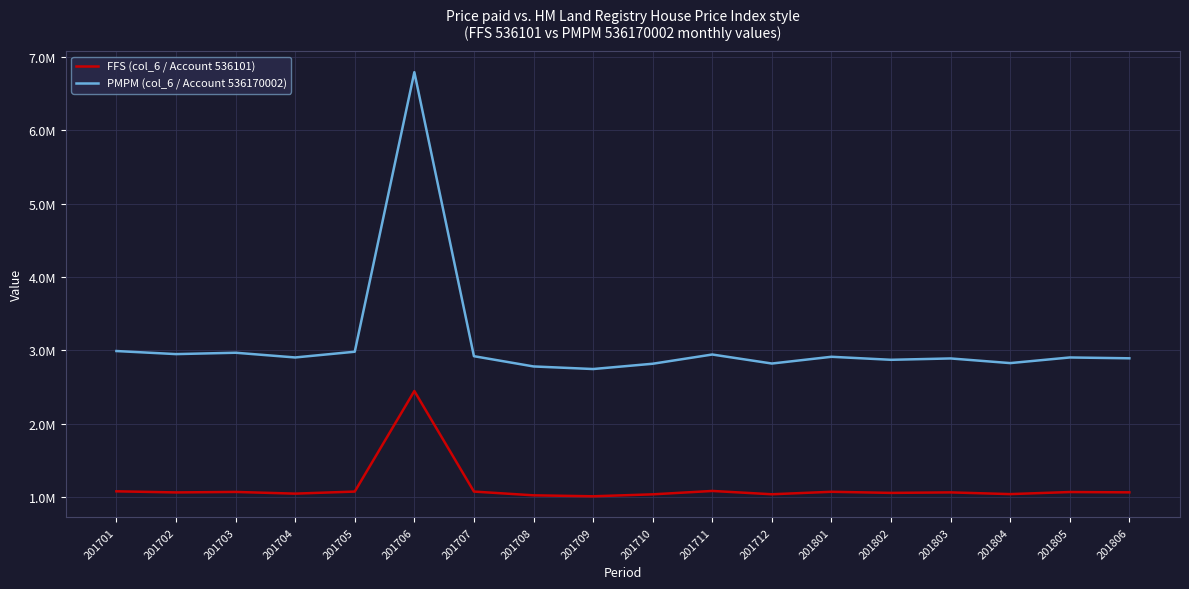

Which series changed the most between 201702 and 201803?

PMPM (col_6 / Account 536170002)